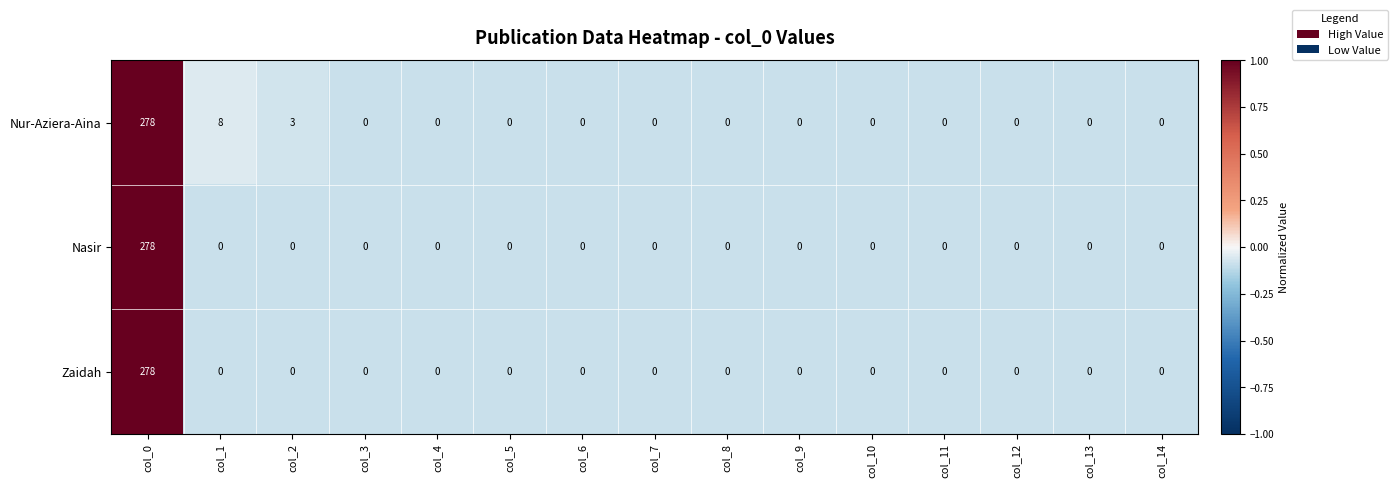

Which label corresponds to the largest value in the chart?

col_0